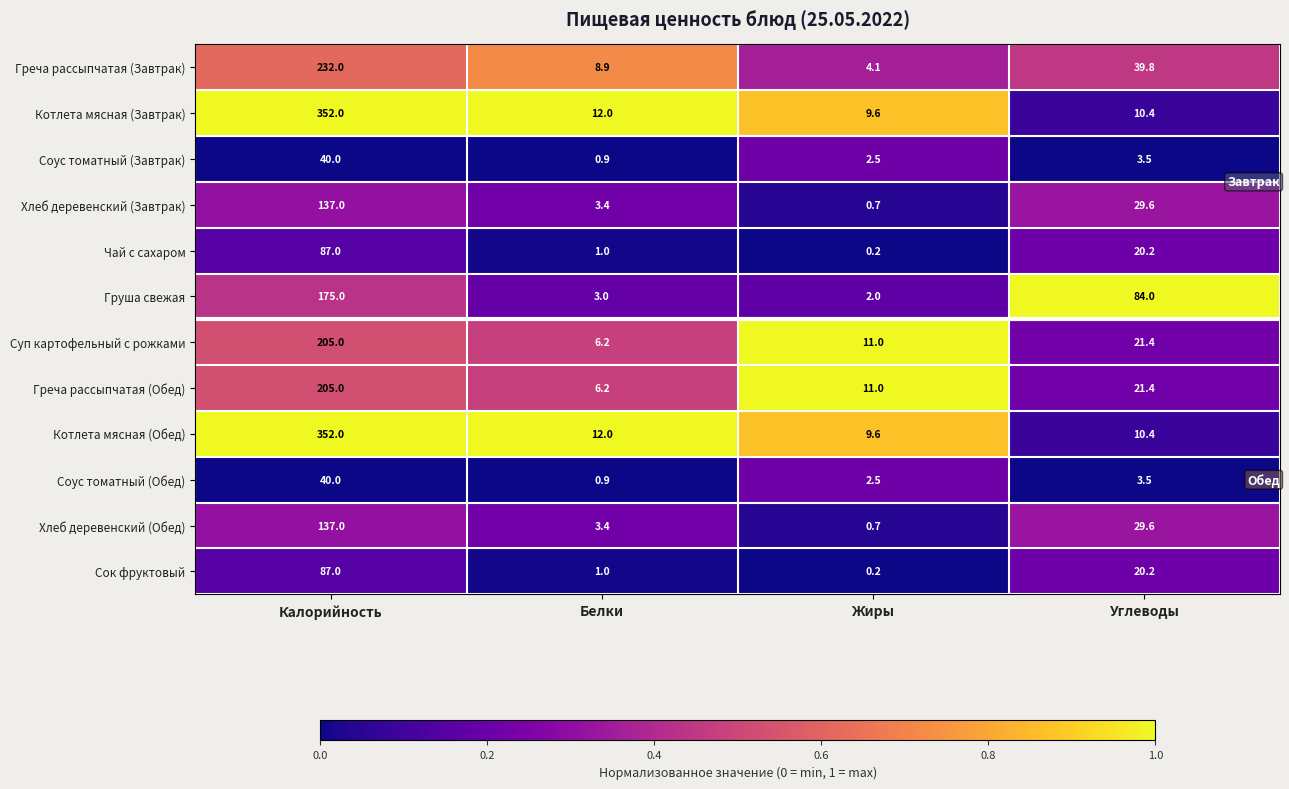

Rank the categories by Сок фруктовый value from highest to lowest.

Калорийность, Углеводы, Белки, Жиры